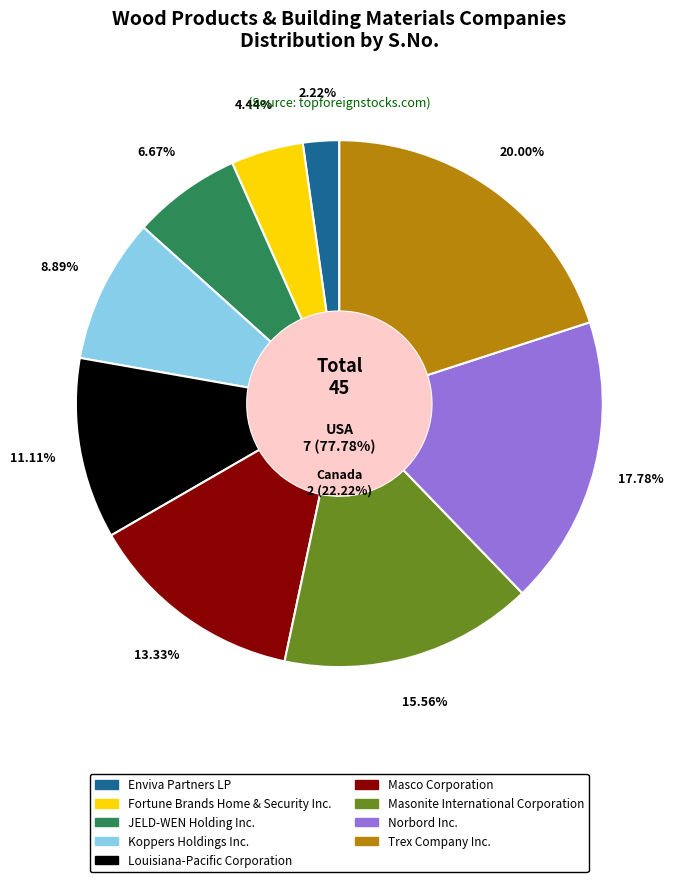

Is it true that Louisiana-Pacific Corporation is 11% of the pie?

True